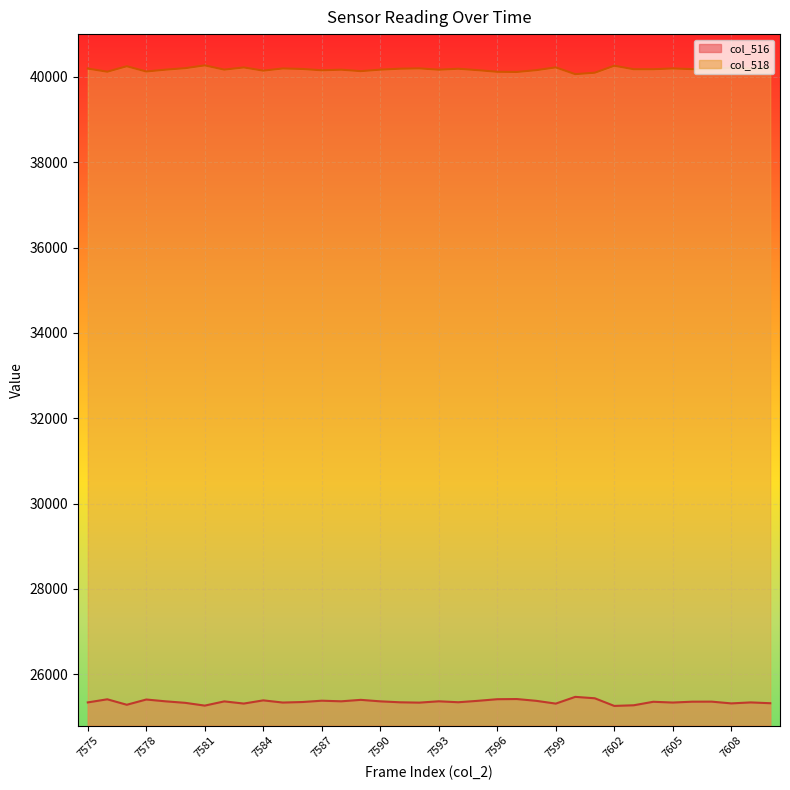

True or false: col_516_line and col_518_line cross at least once.

False